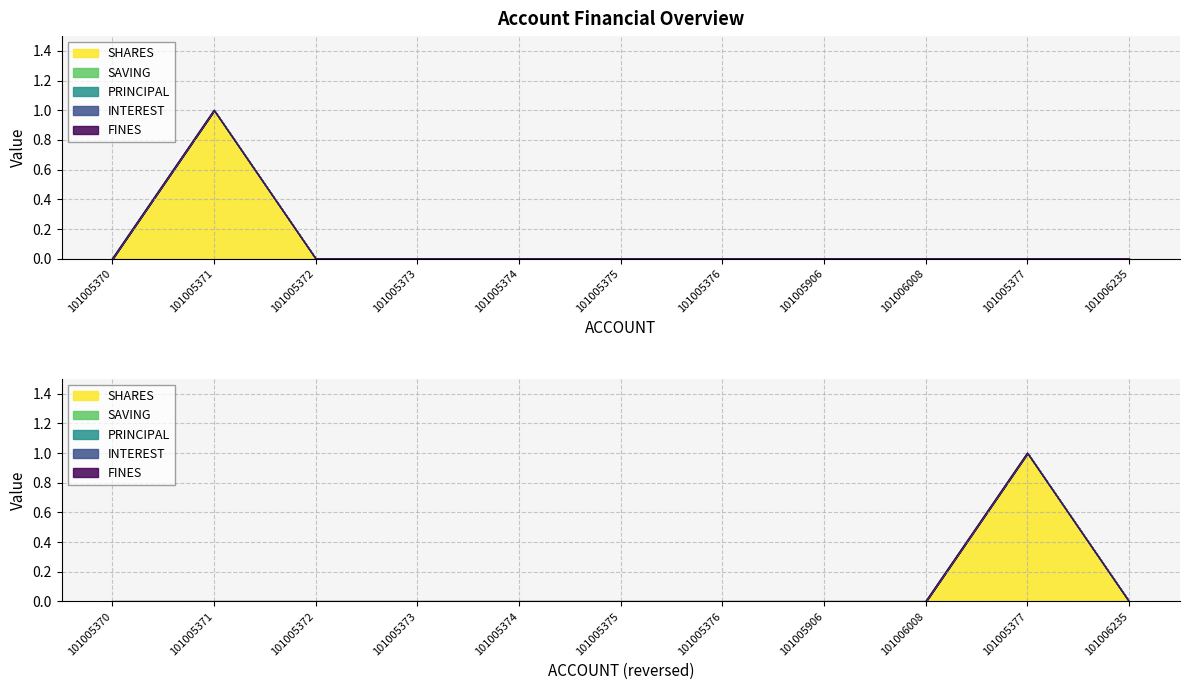

Count the number of data series in this chart.

5